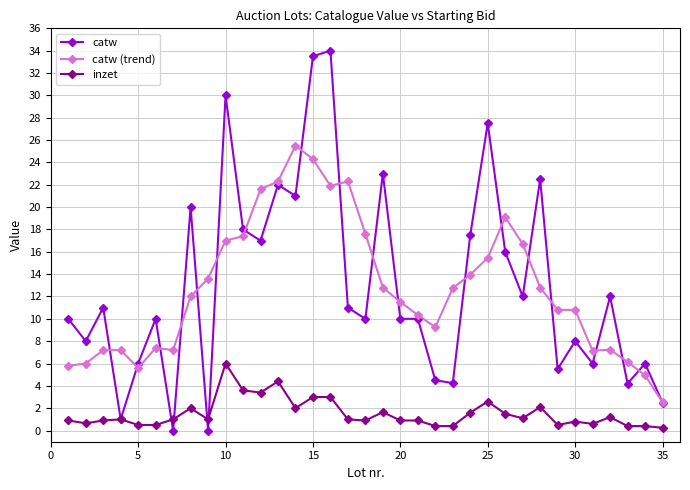

True or false: catw (trend) has more than 2 interior local peaks.

True